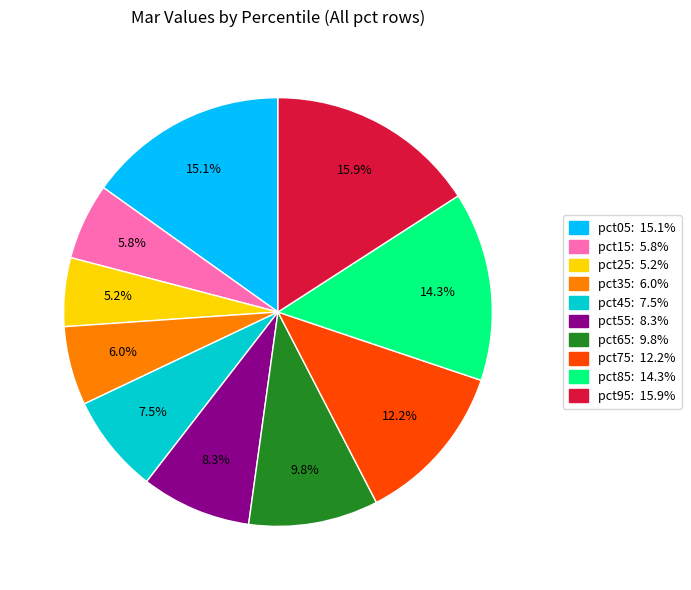

How many slices are in this pie chart?

10